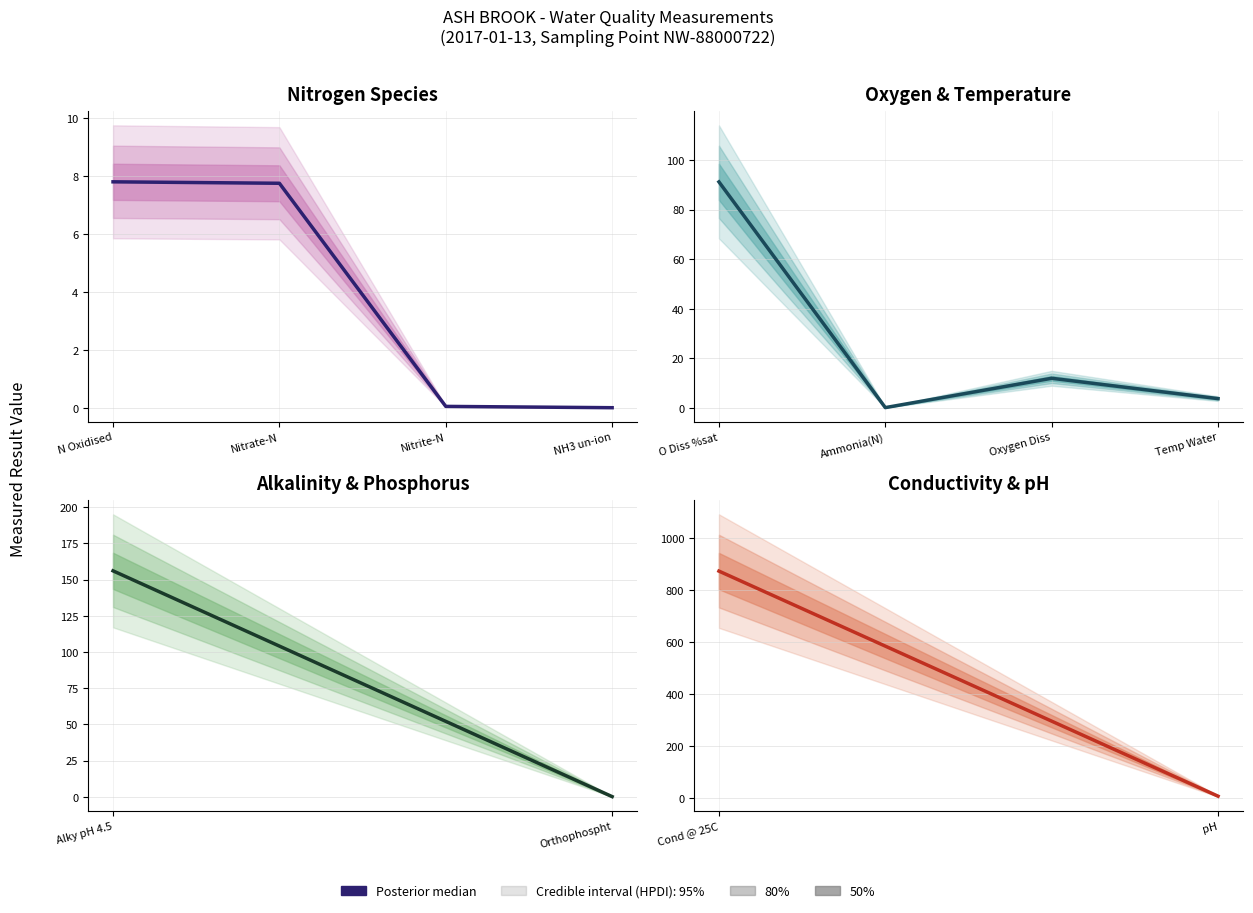

What is the label of the 1st point from the left?

Cond @ 25C